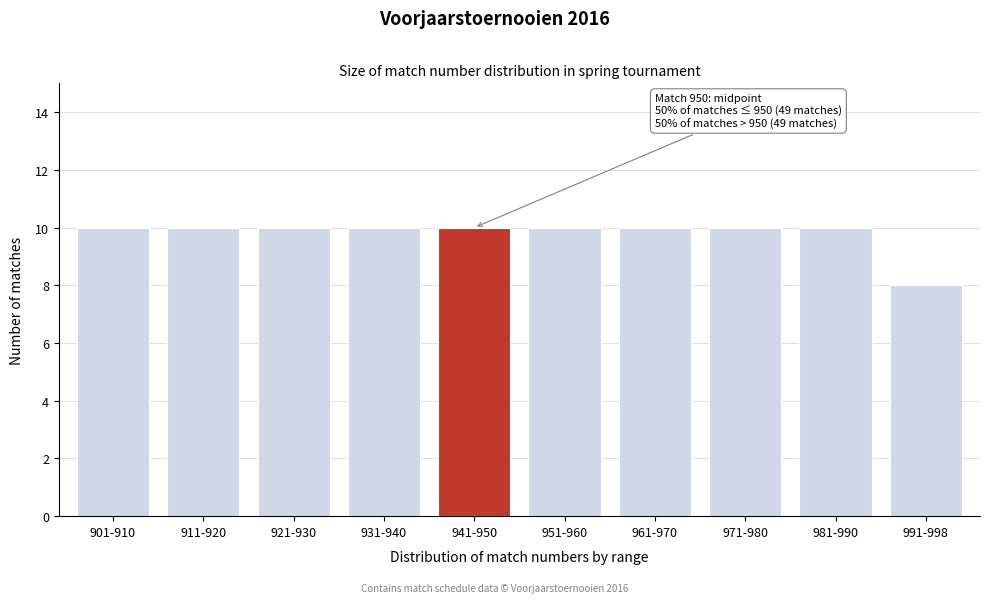

Reading right to left, extract all data points from this chart.

8	10	10	10	10	10	10	10	10	10